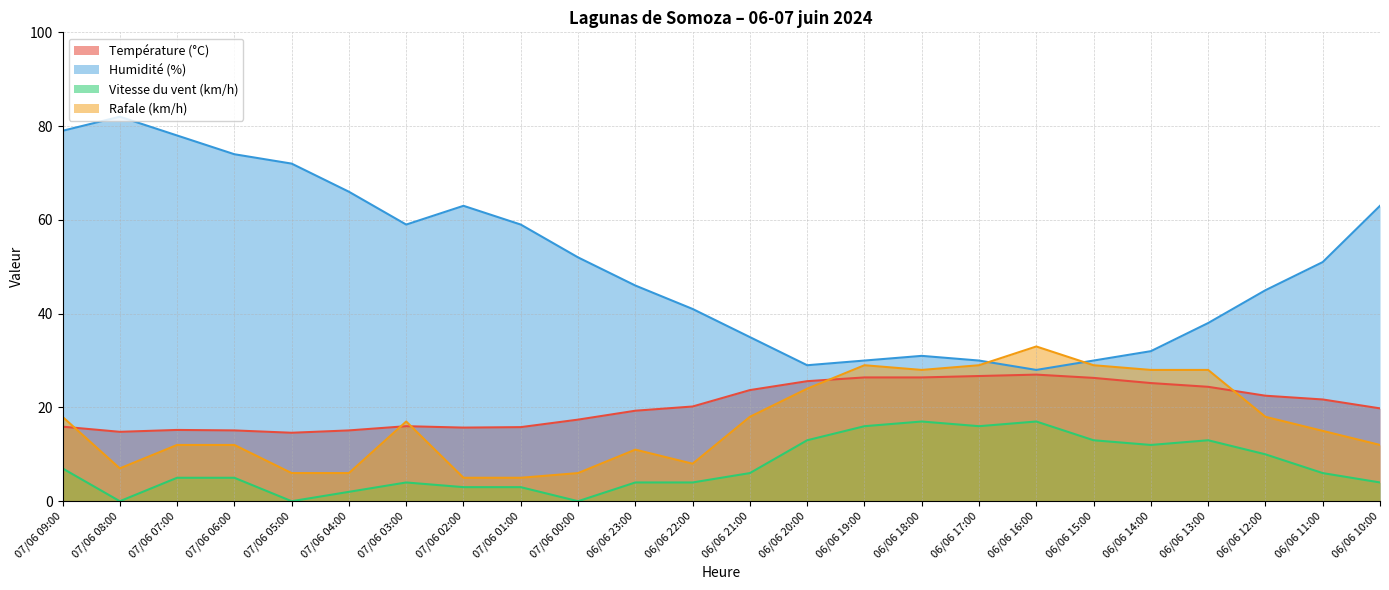

What is the label of the 10th point from the left?

07/06 00:00